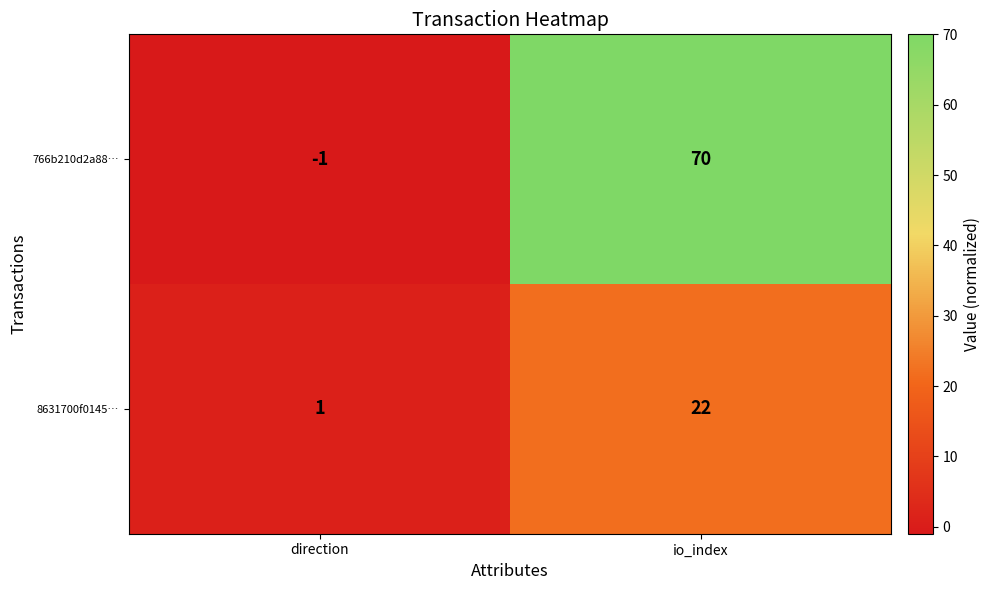

What is the sum of all 766b210d2a88… values?

69